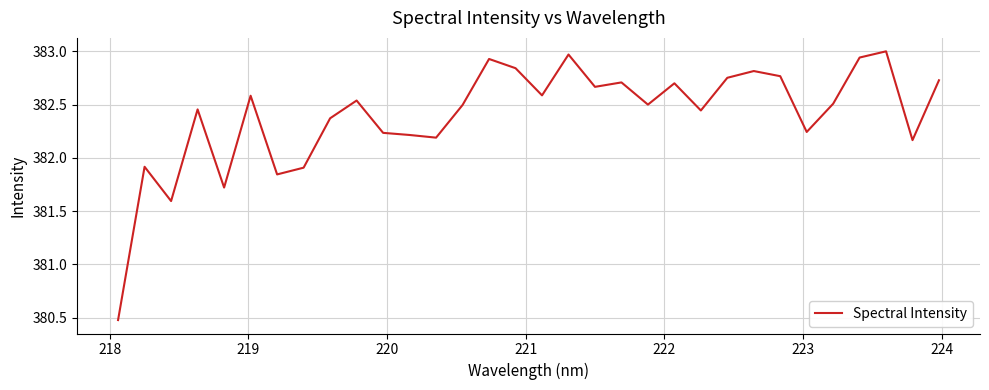

What is the smallest value displayed?

380.5